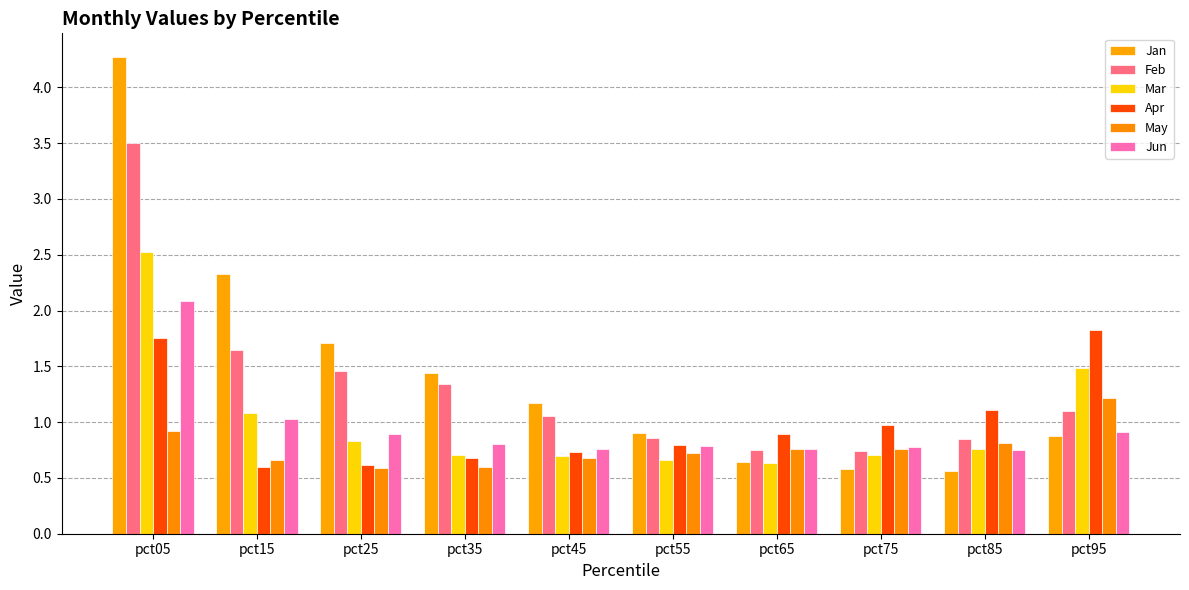

At how many categories does at least one series exceed 2?

2